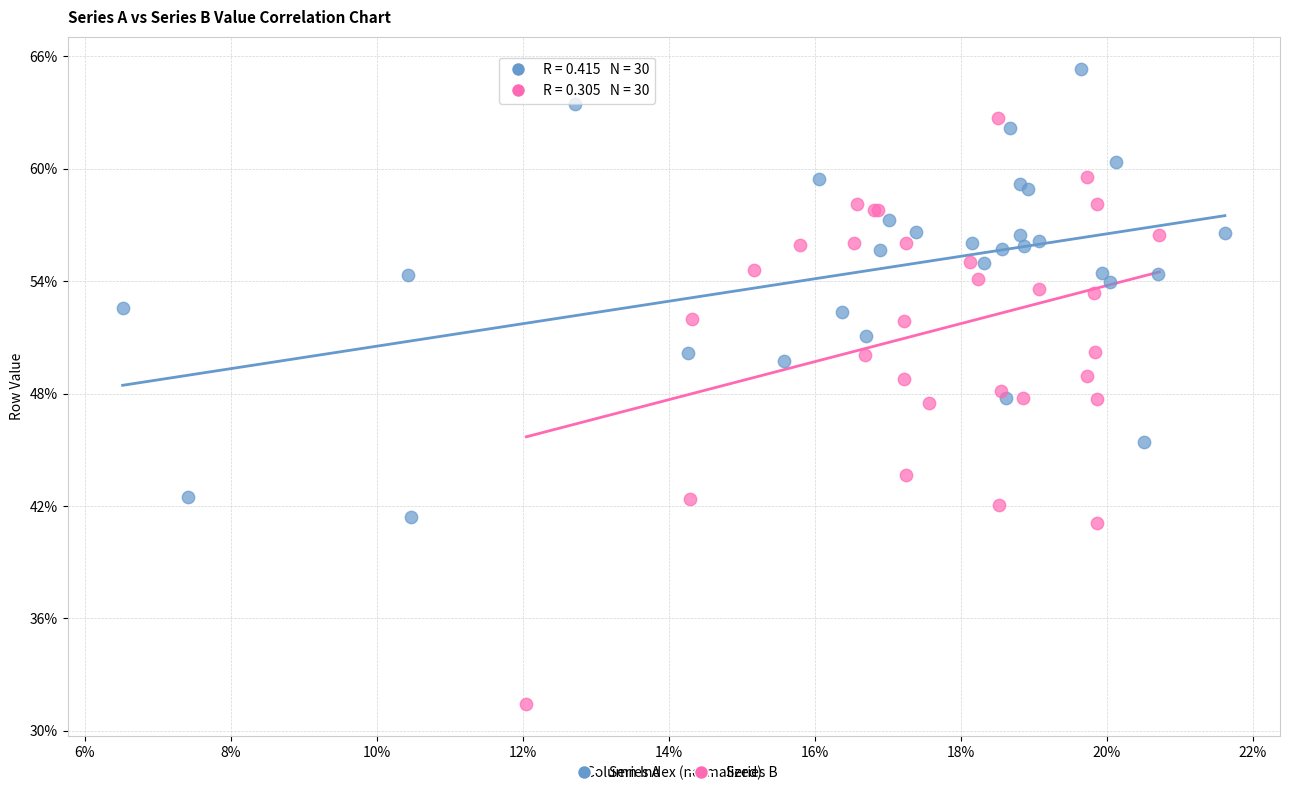

Which series has the largest Y range (max minus min)?

Series B